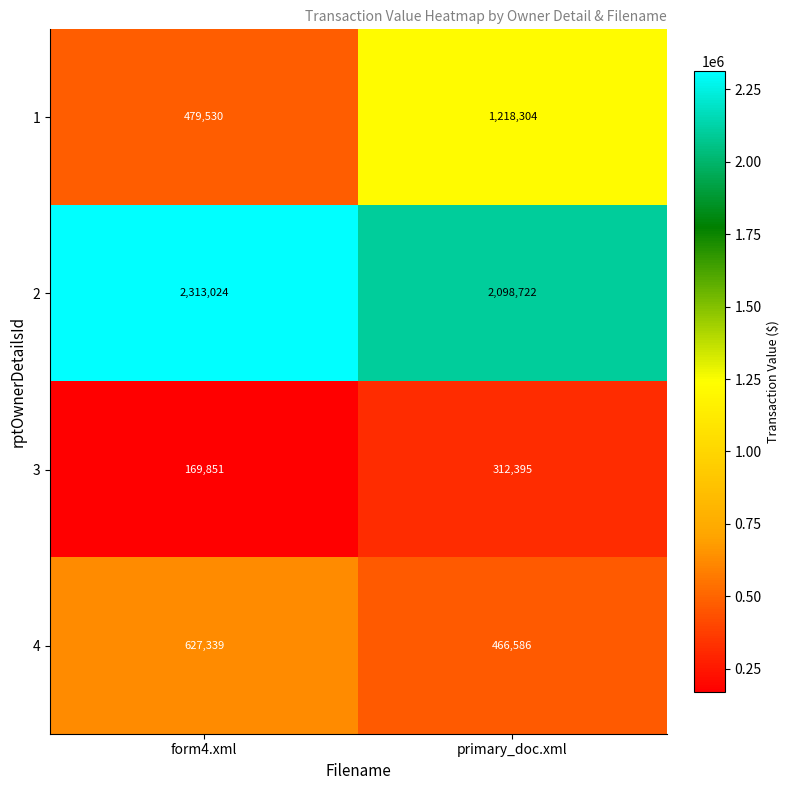

The value of 2 at primary_doc.xml is 2098722. True or false?

True